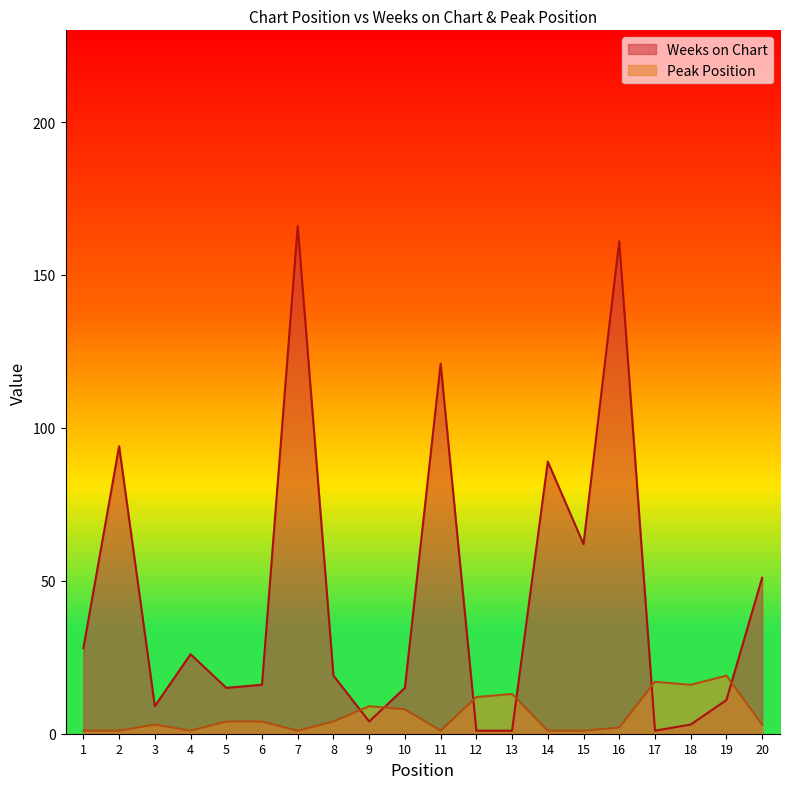

Which series changed the most between 4 and 19?

Peak Position